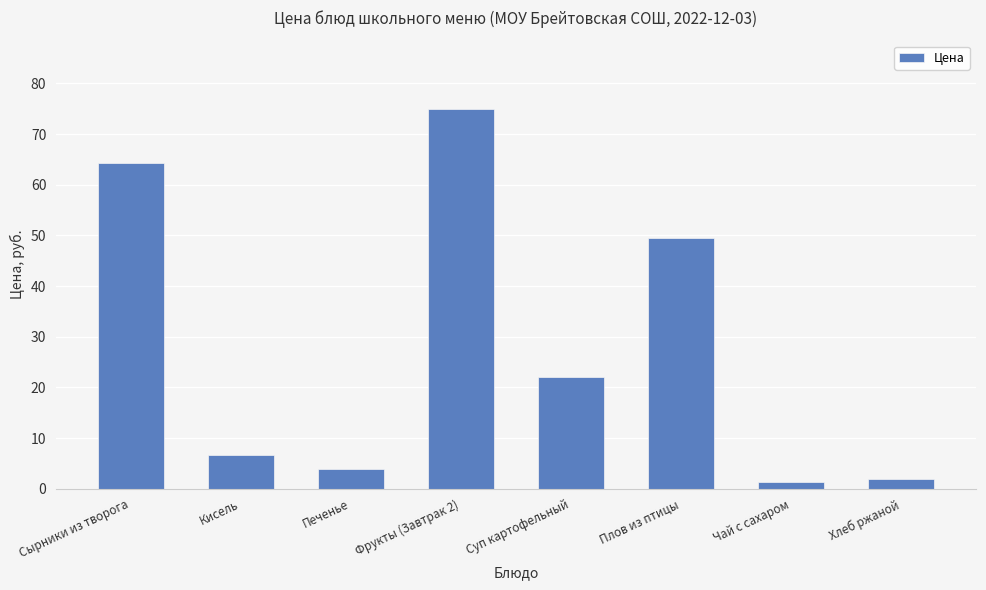

What is the label of the 3rd bar from the left?

Печенье